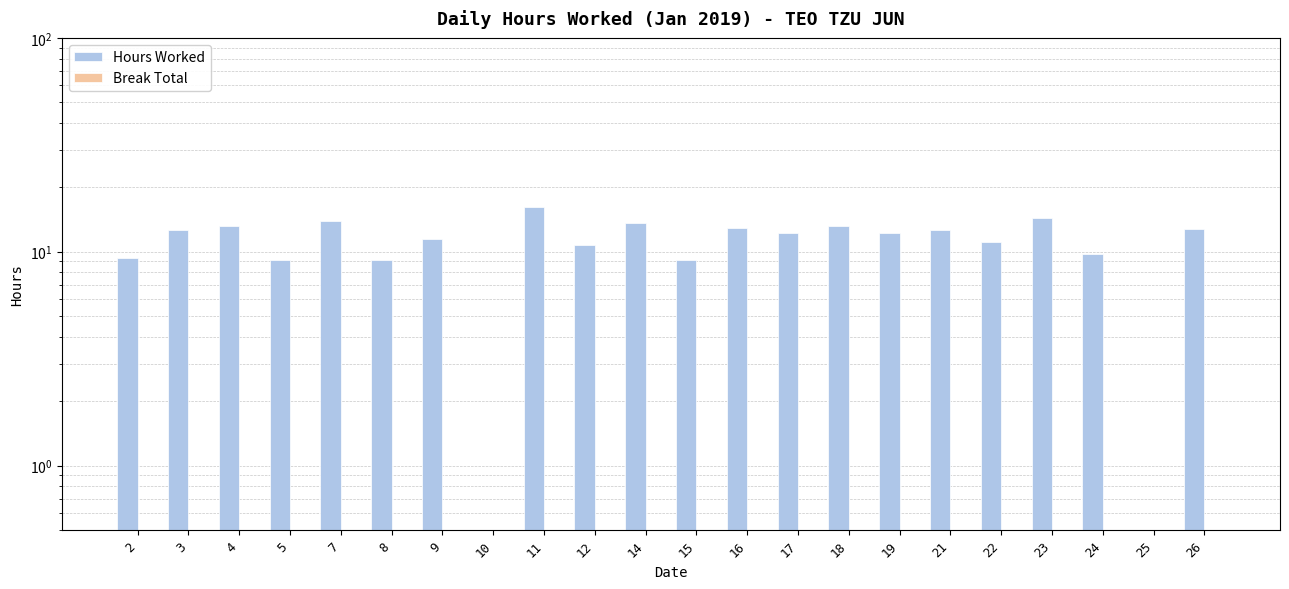

Reading left to right, transcribe all the data shown in this chart.

Hours Worked: 9.3	12.6	13.2	9.2	14.0	9.2	11.4	0.0	16.3	10.7	13.6	9.2	12.9	12.2	13.2	12.3	12.6	11.1	14.4	9.8	0.0	12.8
Break Total: 0.0	0.0	0.0	0.0	0.0	0.0	0.0	0.0	0.0	0.0	0.0	0.0	0.0	0.0	0.0	0.0	0.0	0.0	0.0	0.0	0.0	0.0